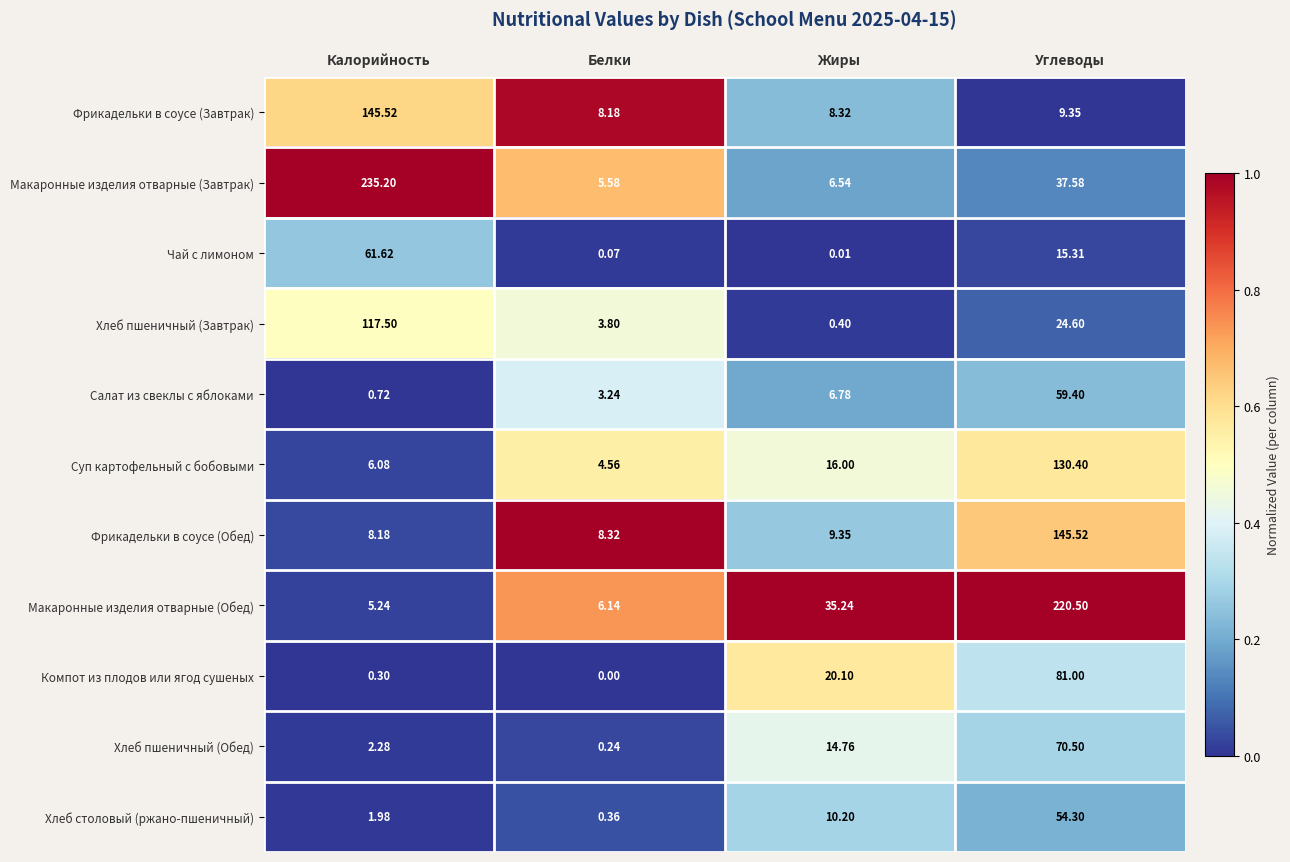

At which label does Хлеб пшеничный (Завтрак) first exceed 24?

Калорийность